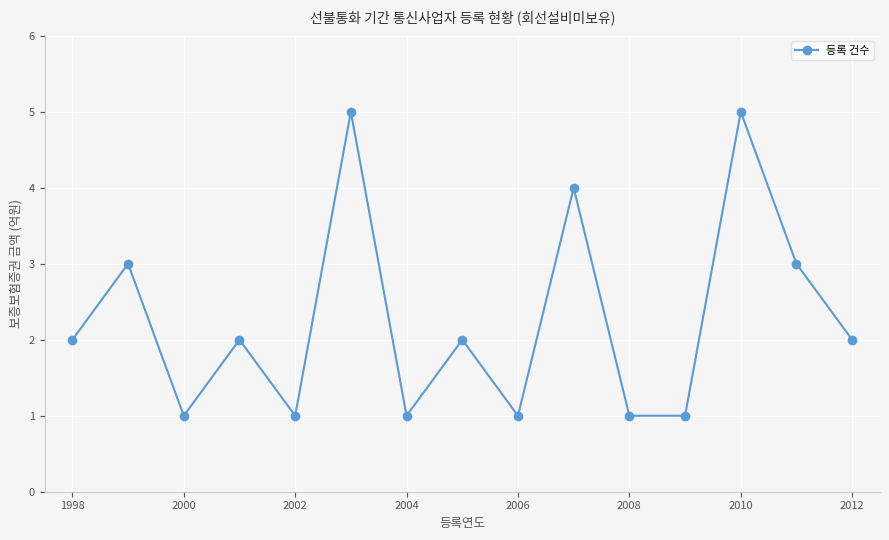

How many lines are shown in the chart?

1